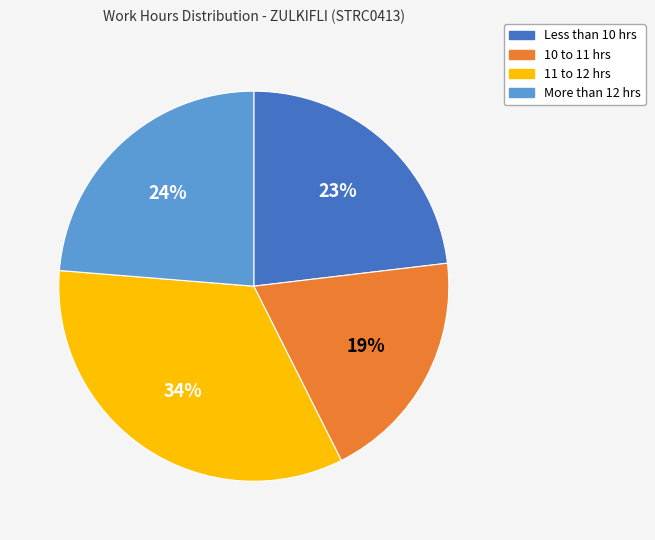

How many segments does this pie chart have?

4